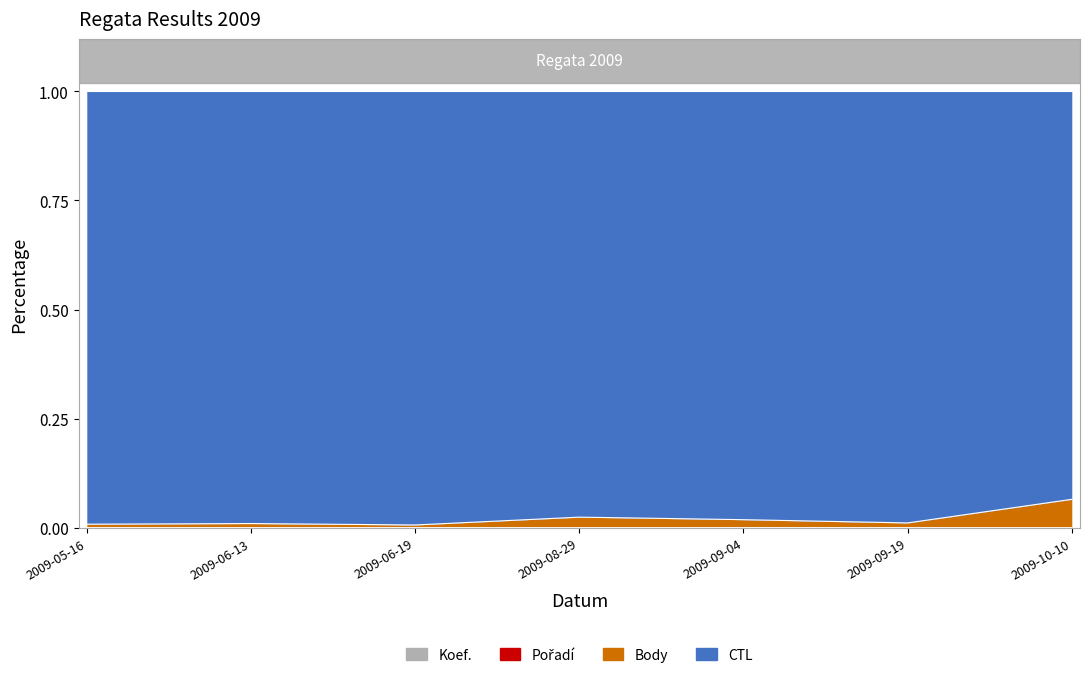

The value of Body at 2009-06-19 is 0.0. True or false?

False